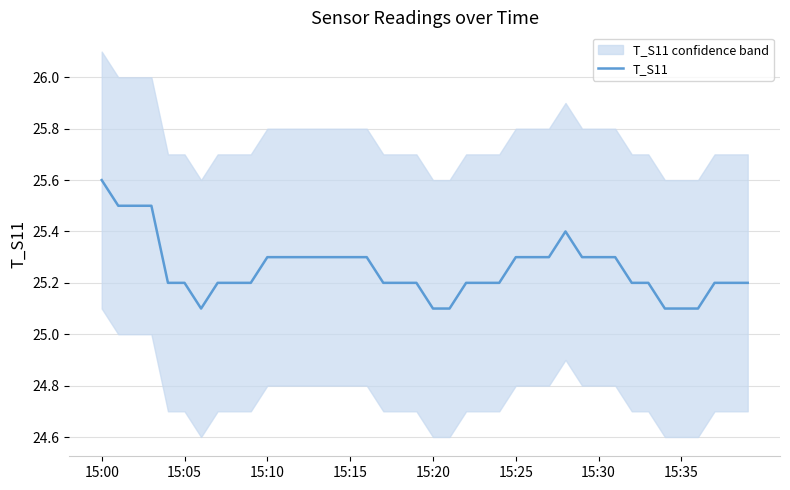

What is the average value?

25.3